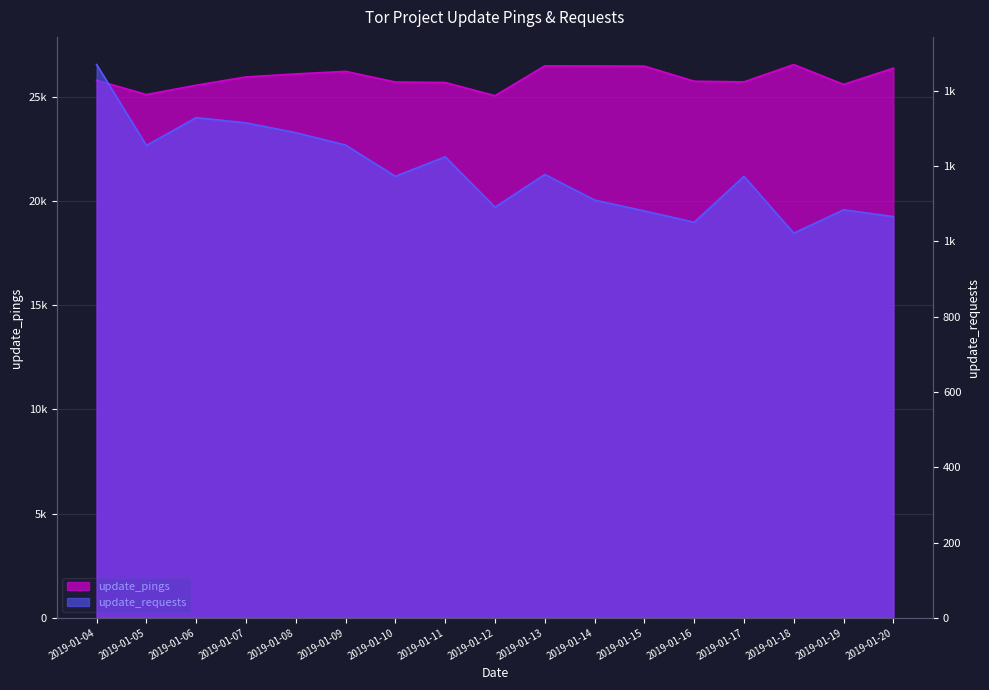

Reading left to right, transcribe all the data shown in this chart.

update_pings: 2019-01-04=25797	2019-01-05=25110	2019-01-06=25561	2019-01-07=25957	2019-01-08=26102	2019-01-09=26224	2019-01-10=25713	2019-01-11=25690	2019-01-12=25055	2019-01-13=26490	2019-01-14=26482	2019-01-15=26476	2019-01-16=25751	2019-01-17=25720	2019-01-18=26551	2019-01-19=25596	2019-01-20=26377
update_requests: 2019-01-04=1470	2019-01-05=1255	2019-01-06=1329	2019-01-07=1315	2019-01-08=1289	2019-01-09=1256	2019-01-10=1173	2019-01-11=1225	2019-01-12=1091	2019-01-13=1178	2019-01-14=1110	2019-01-15=1081	2019-01-16=1051	2019-01-17=1173	2019-01-18=1022	2019-01-19=1084	2019-01-20=1066